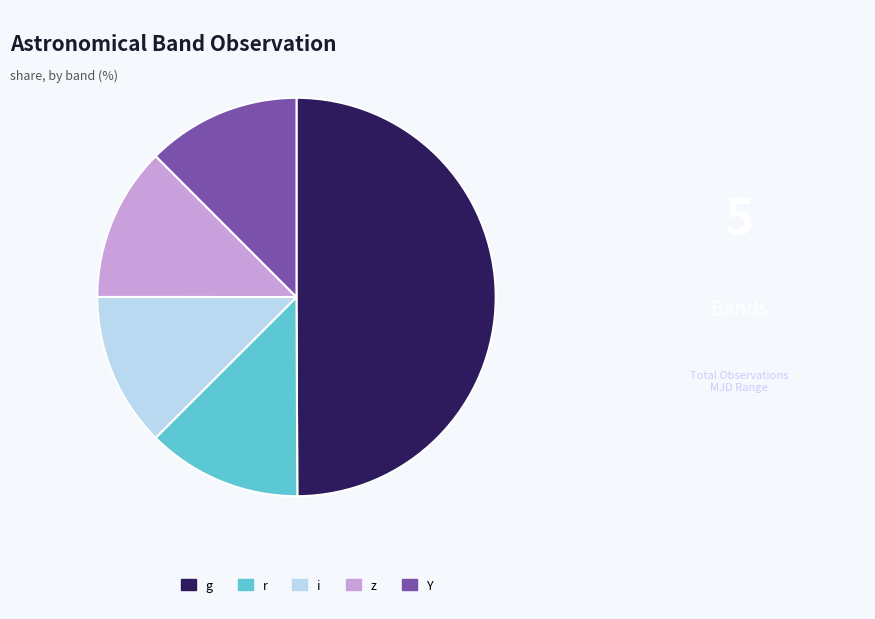

The g slice represents 35% of the pie. True or false?

False